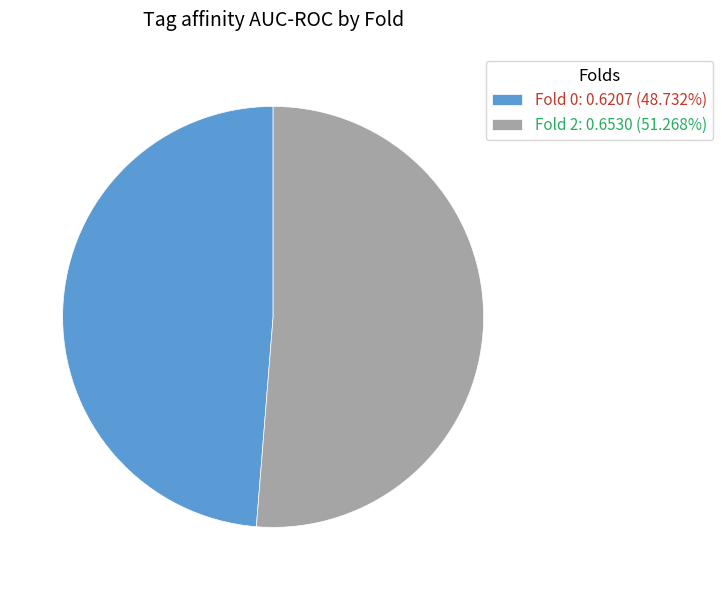

Which category has the smallest portion of the pie?

Fold 0